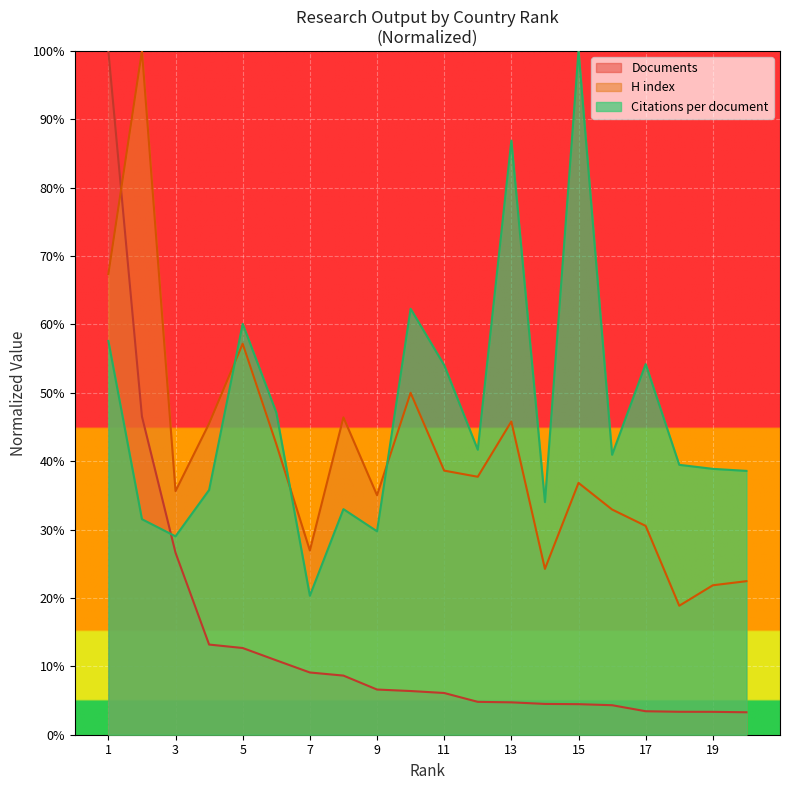

Rank the series at 20 from highest to lowest value.

Citations per document, H index, Documents